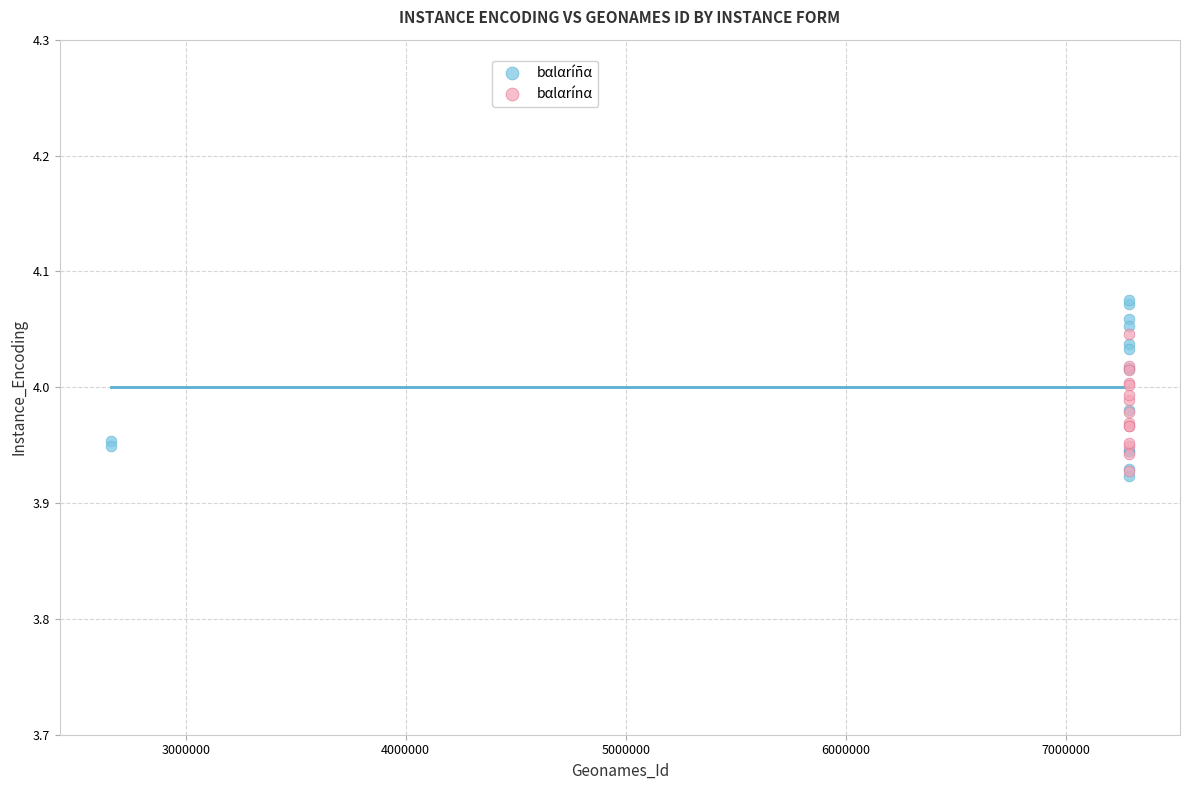

Which series reaches the maximum Y coordinate?

bαlαríñα